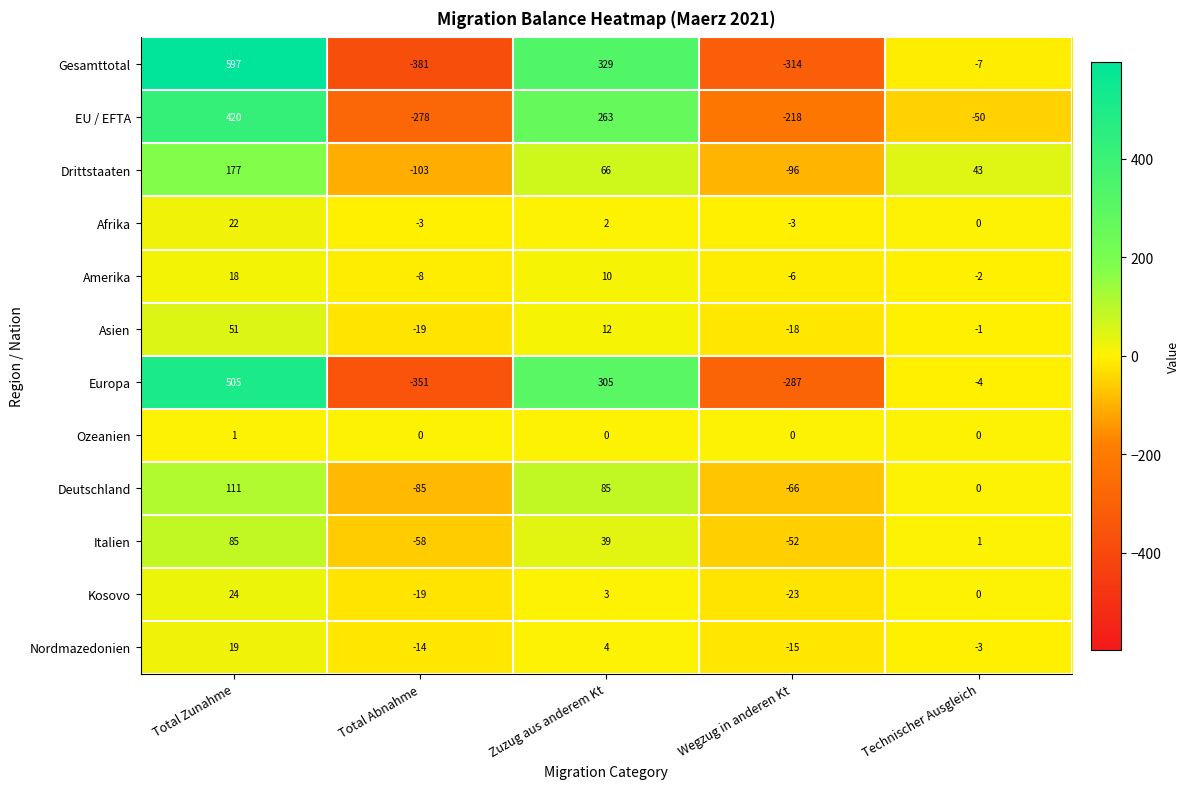

What is the total value across all series at Zuzug aus anderem Kt?

1118